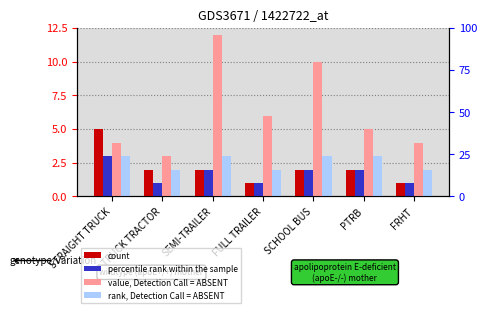

What is the difference between the highest and lowest values at SEMI-TRAILER?

10